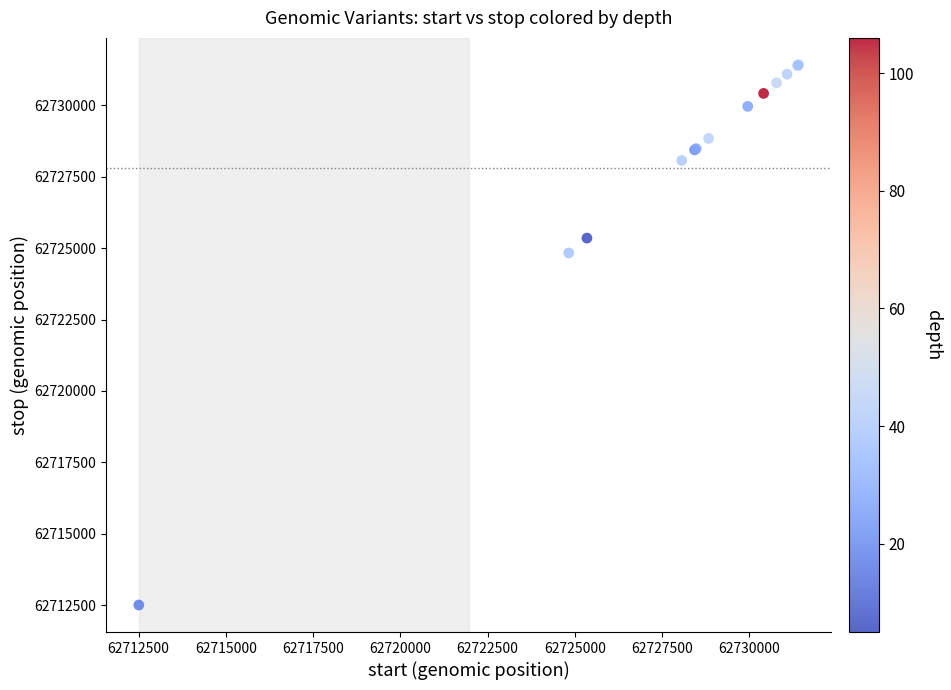

What Y value in the scatter plot is closest to 62721959?

62724830